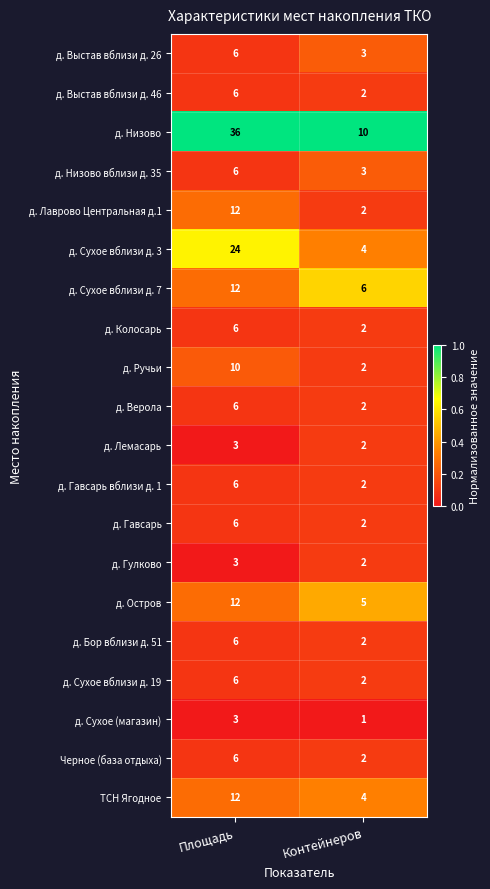

Which label corresponds to the largest value in the chart?

Площадь